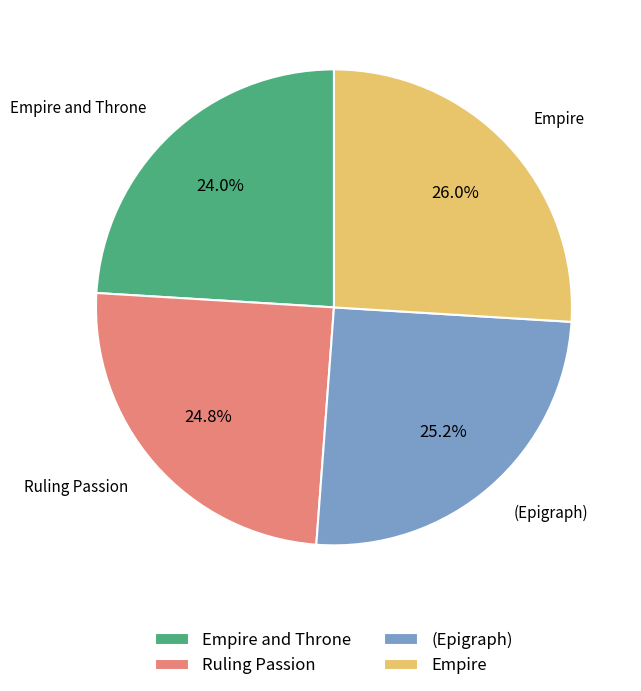

What is the ratio of the value at (Epigraph) to the value at Ruling Passion?

1.0